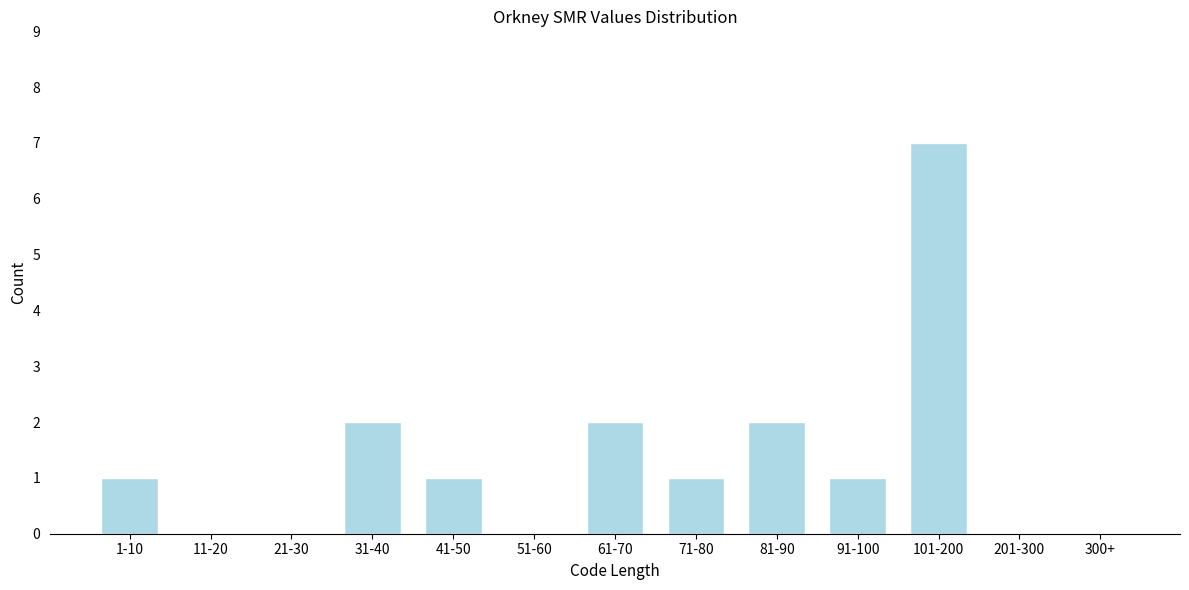

Reading left to right, transcribe all the data shown in this chart.

1-10=1	11-20=0	21-30=0	31-40=2	41-50=1	51-60=0	61-70=2	71-80=1	81-90=2	91-100=1	101-200=7	201-300=0	300+=0